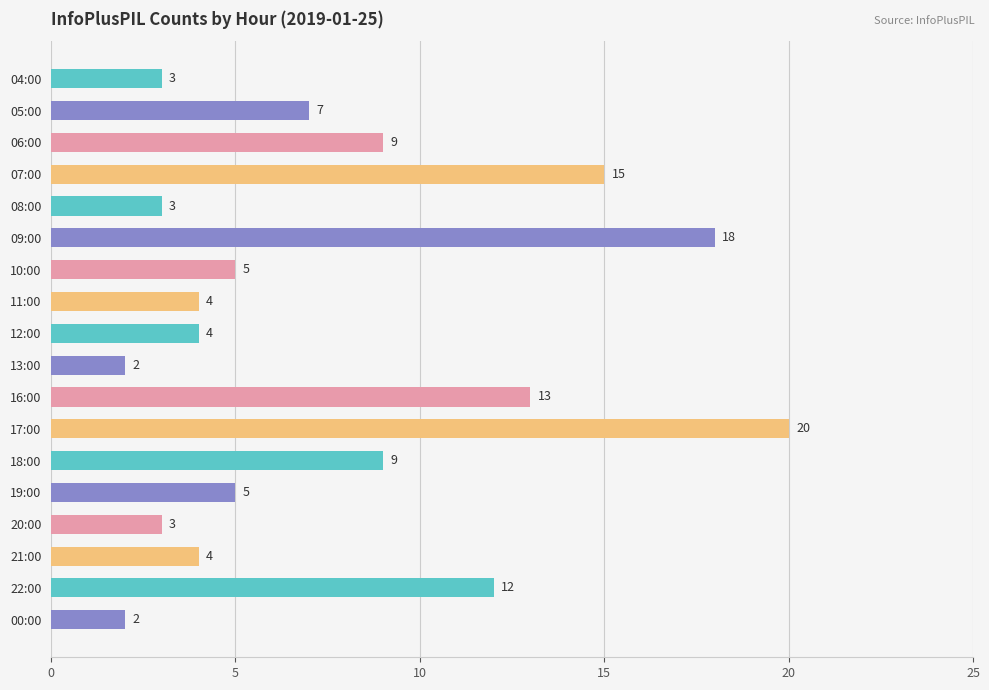

What is the greatest value displayed?

20